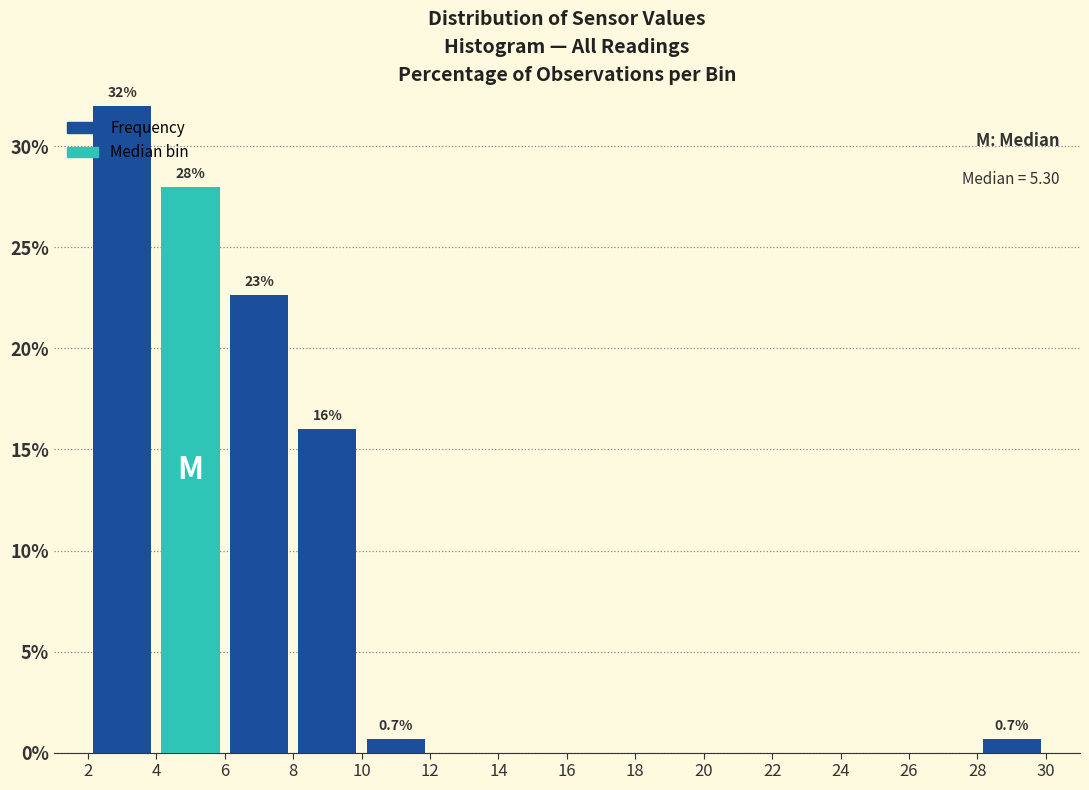

Which range on the x-axis has the tallest bar?

2 to 4